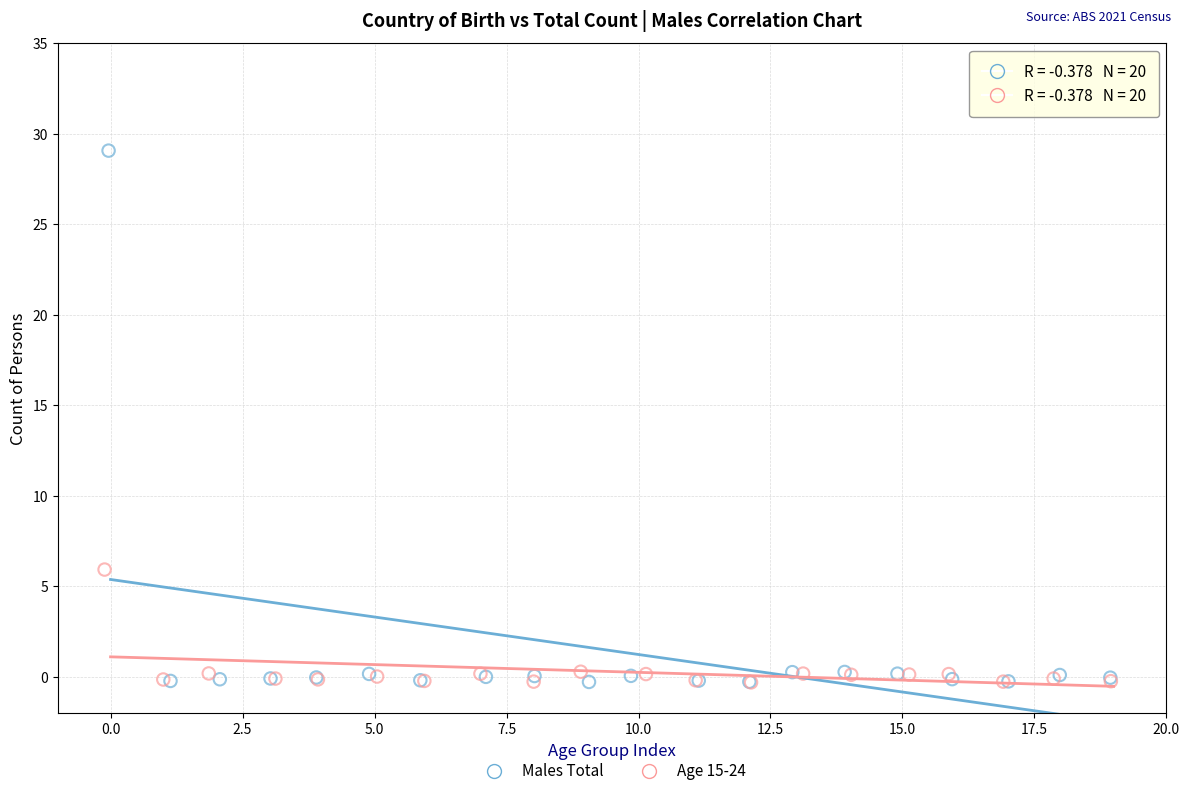

Which series contains the highest Y value?

Males Total